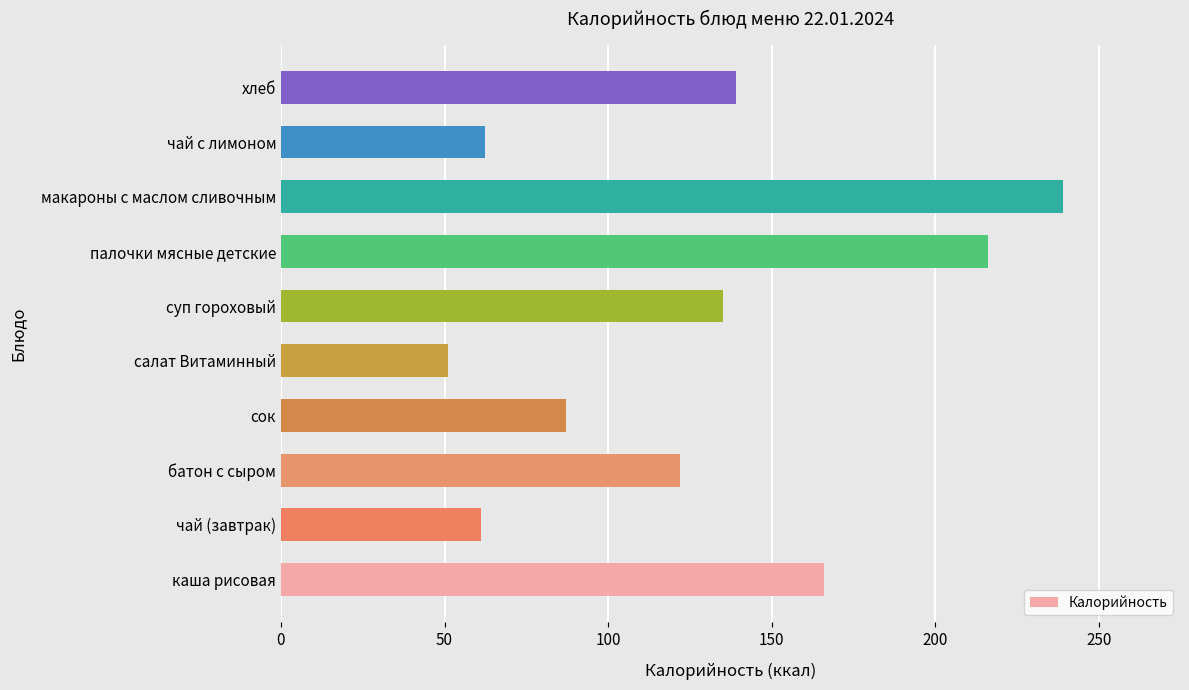

The value at чай (завтрак) is 98.2. True or false?

False